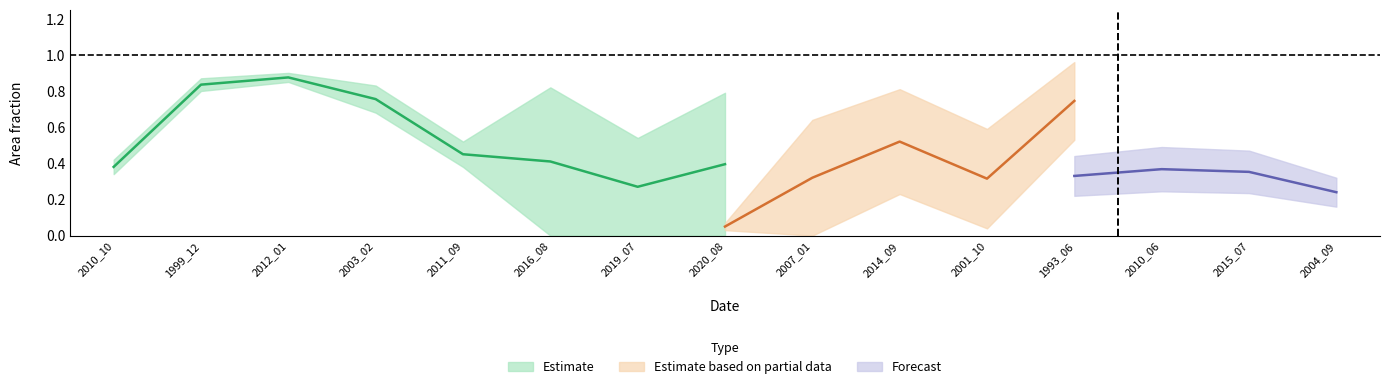

How many interior local peaks does the origlandArea series have?

5